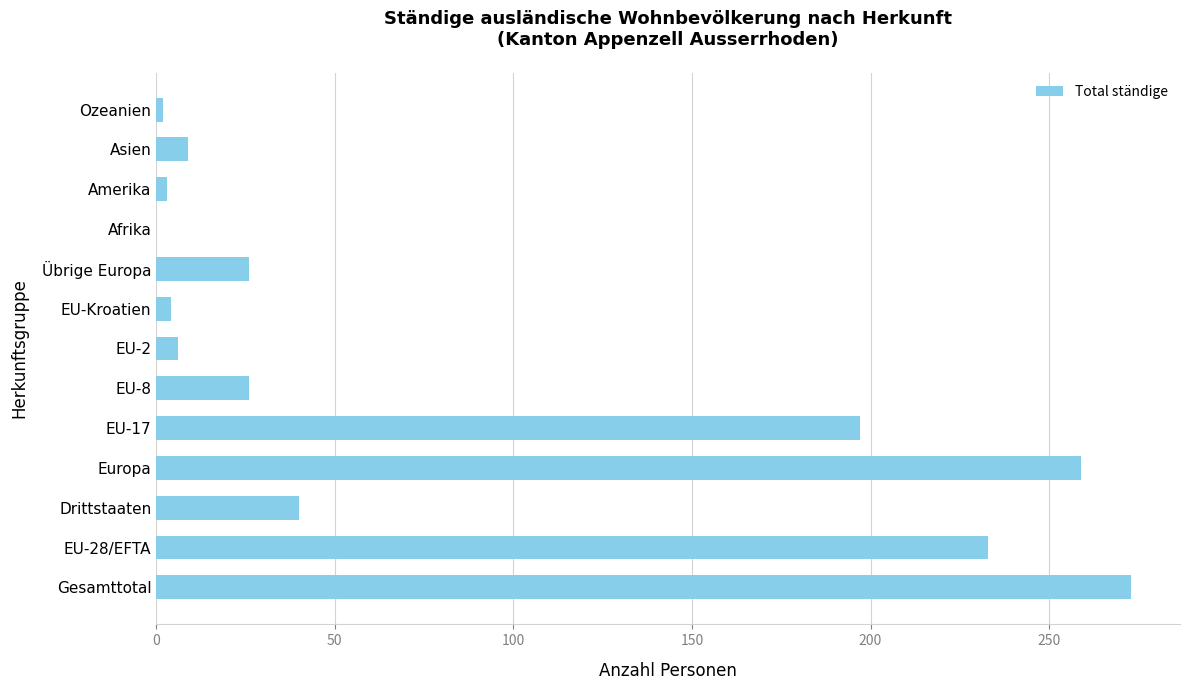

Which label corresponds to the largest value in the chart?

Gesamttotal